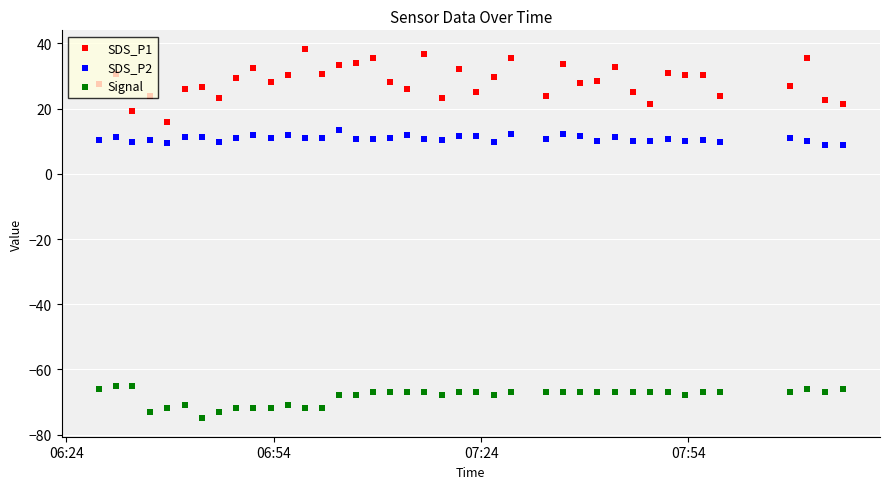

What are all the series names shown in the legend?

SDS_P1, SDS_P2, Signal